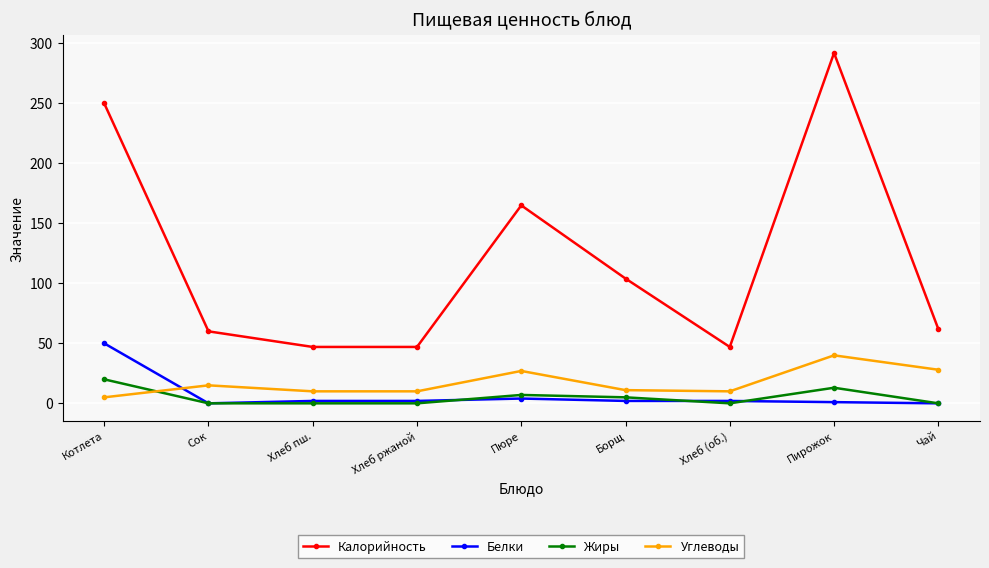

The Углеводы series shows 15 at Сок. True or false?

True